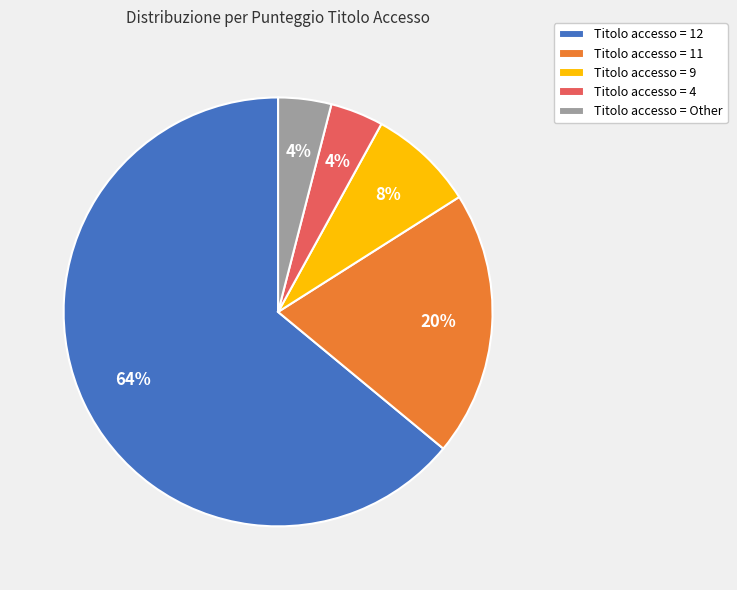

The Titolo accesso = 12 slice represents 64% of the pie. True or false?

True